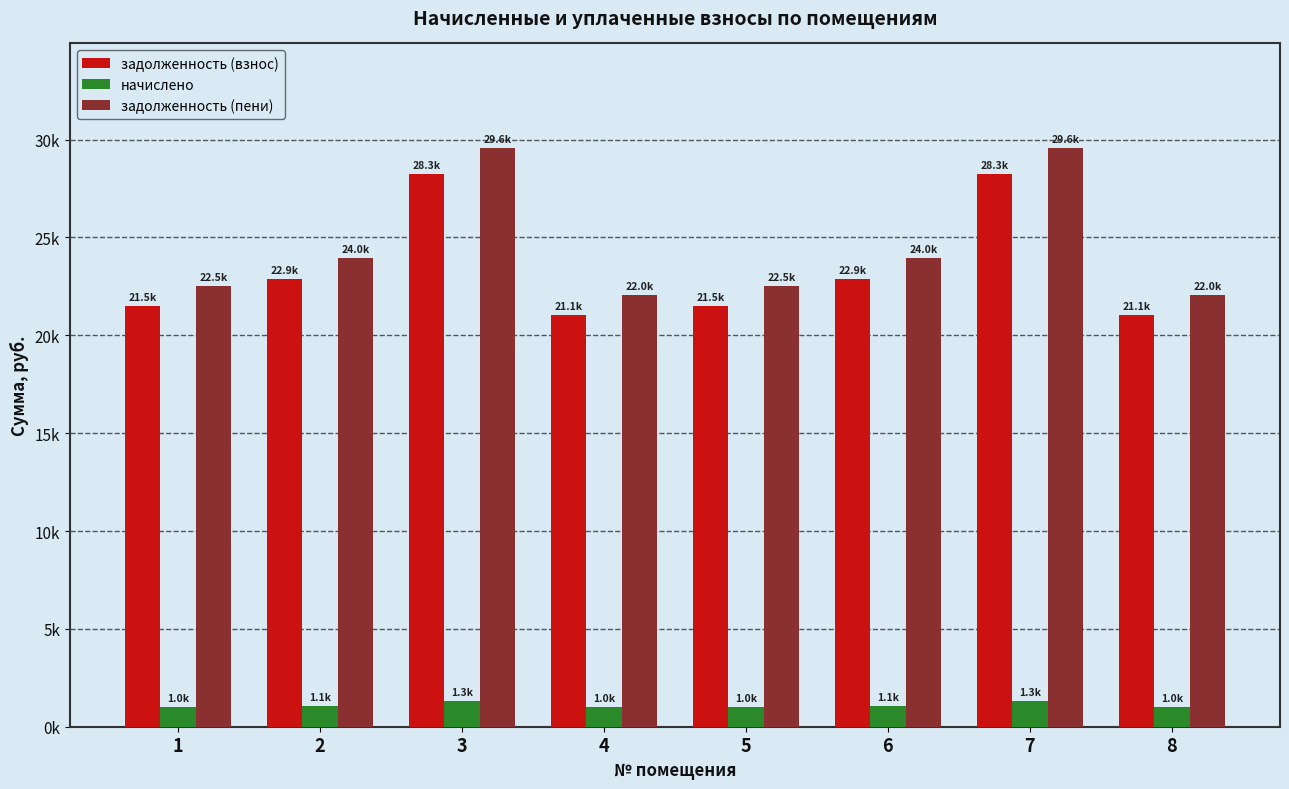

Does the chart contain any negative values?

No